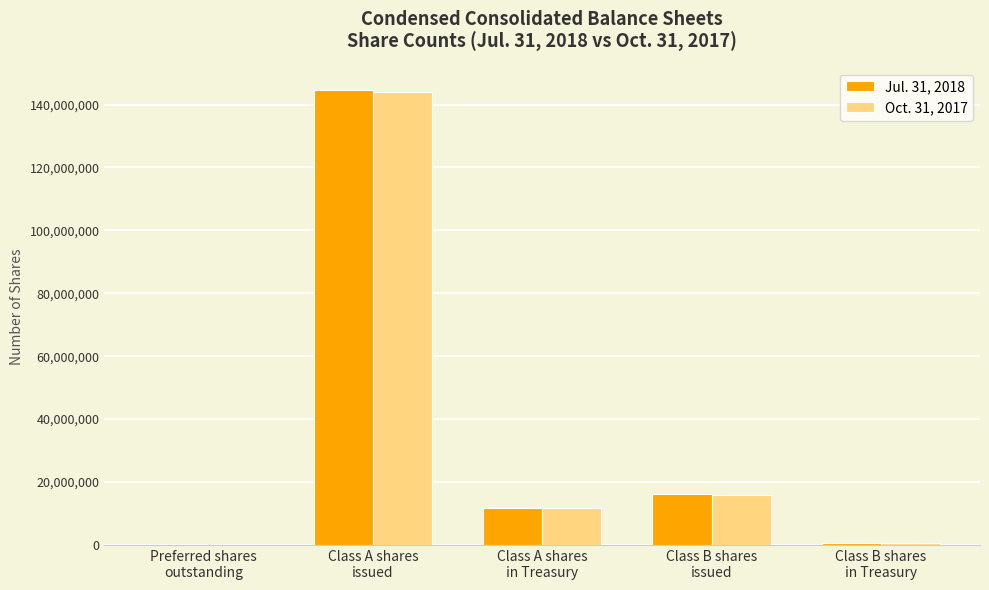

What is the sum of the Jul. 31, 2018 values at Class A shares
in Treasury and Class B shares
in Treasury?

12452511